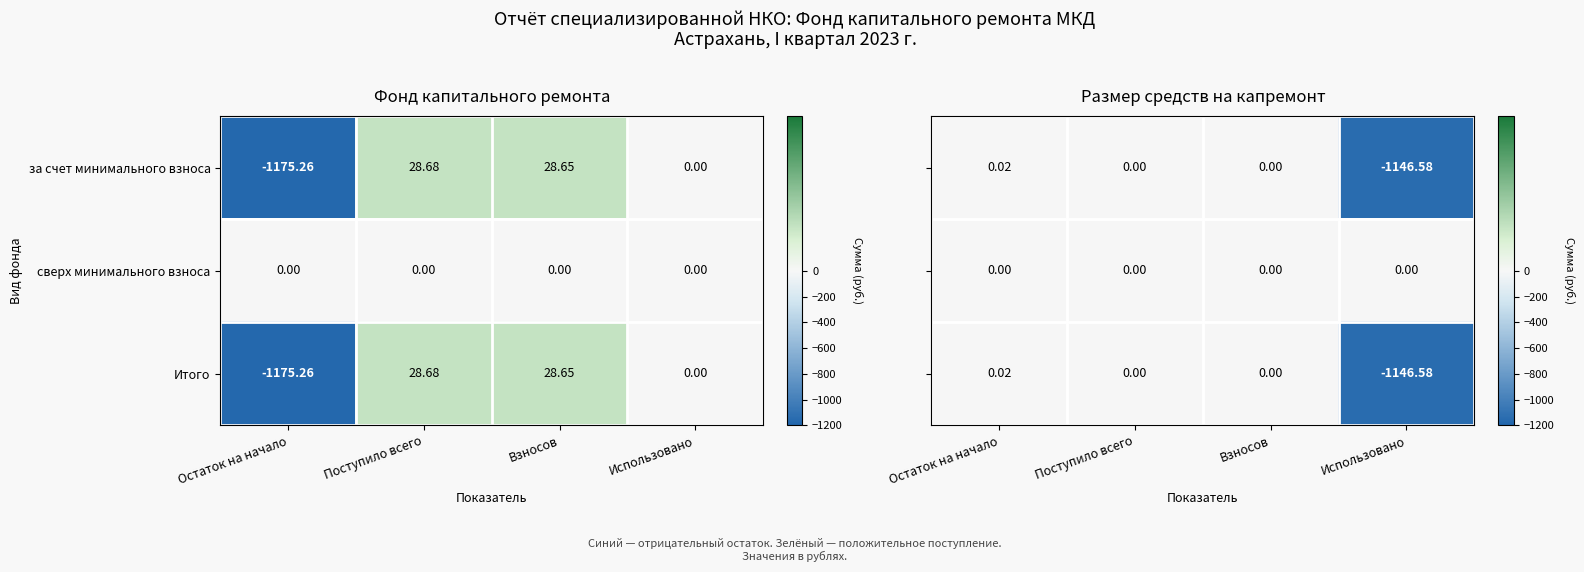

The сверх минимального взноса series shows 0.0 at Поступило всего. True or false?

True